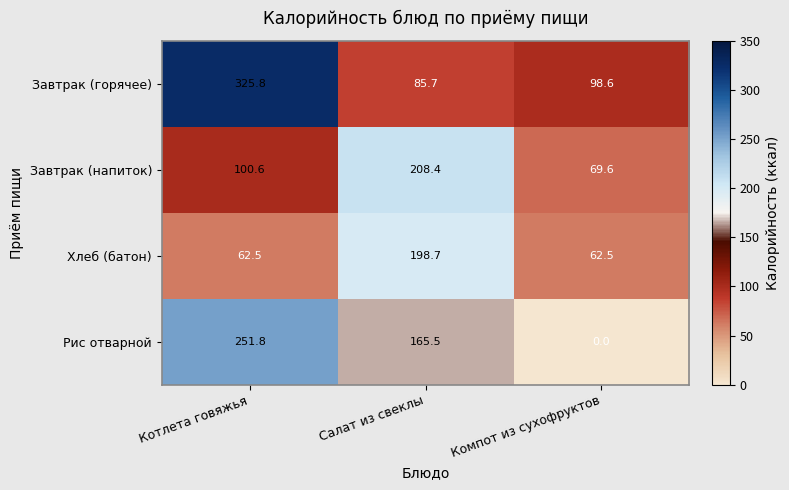

At which category is the sum across all series the highest?

Котлета говяжья